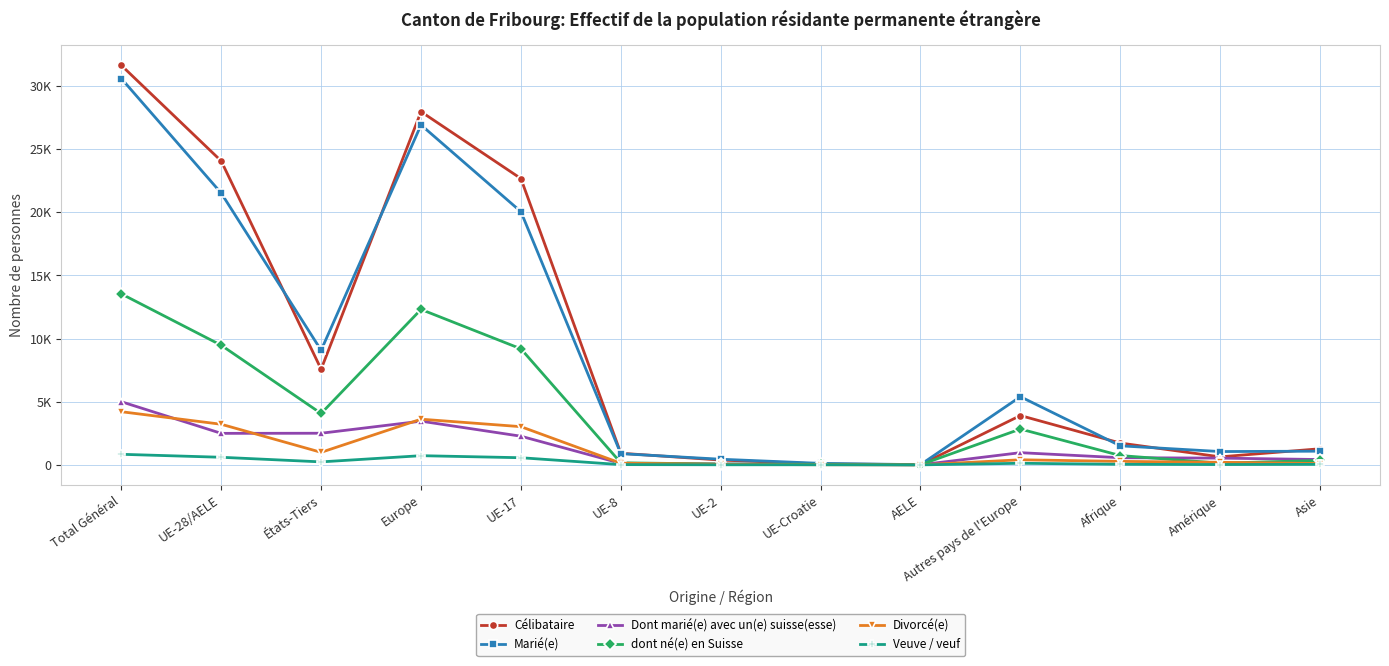

Is this an area chart (filled region under the line)?

No